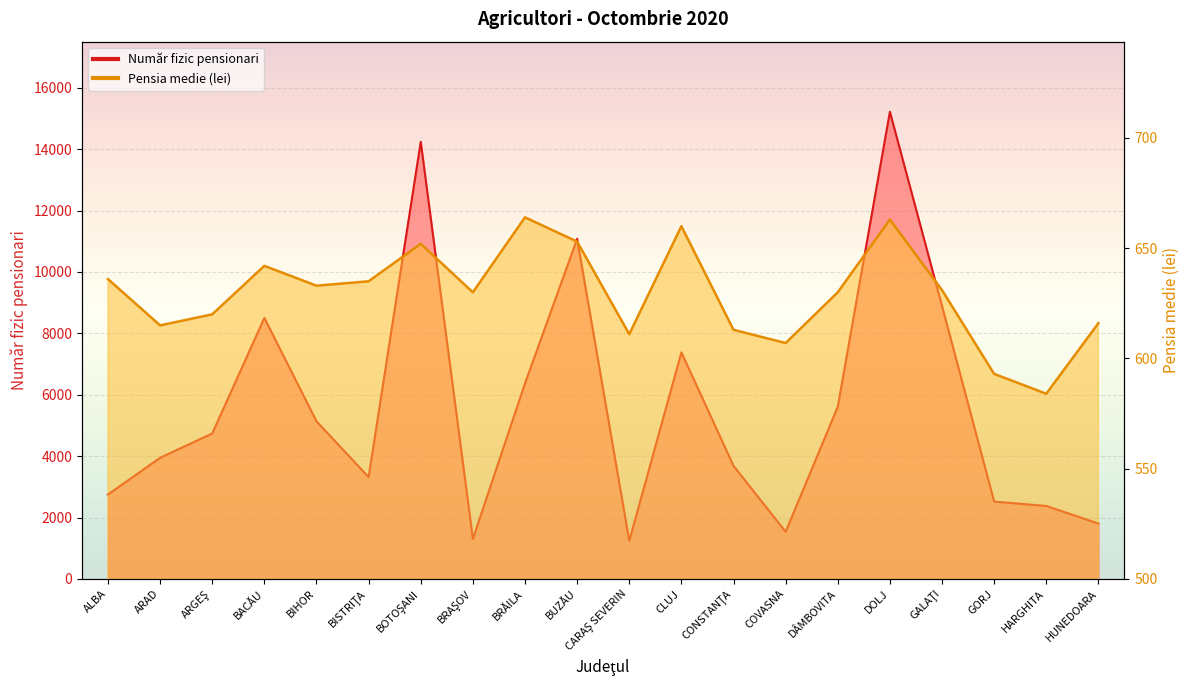

Does the chart display data point markers on the line(s)?

No